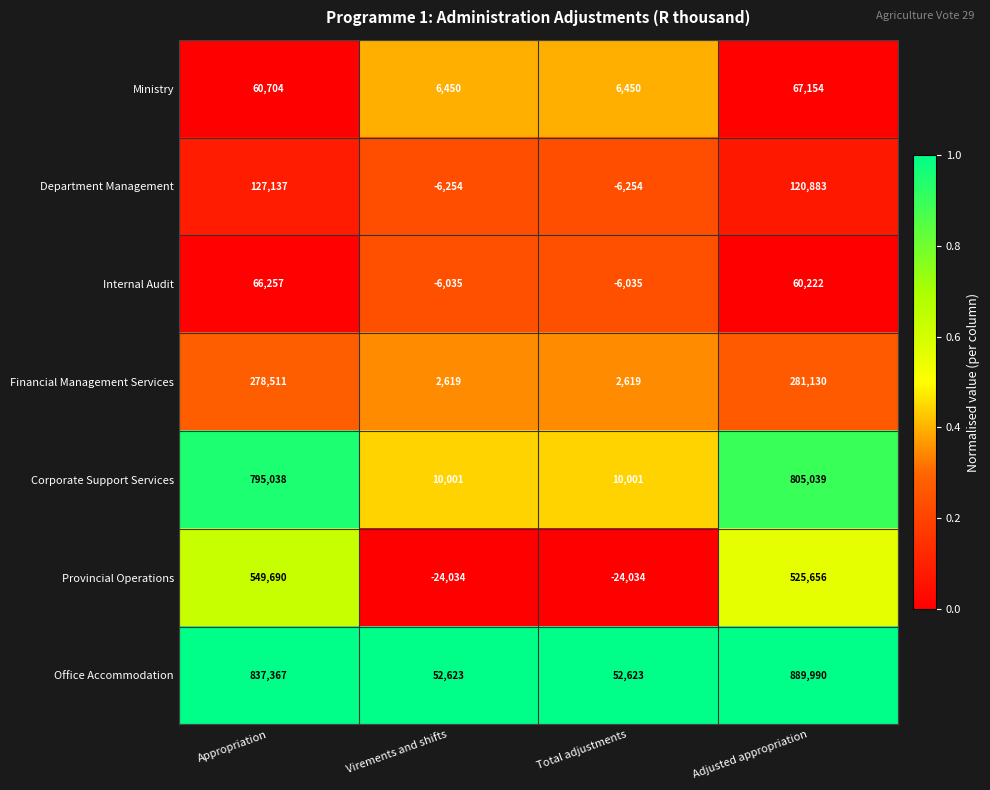

Rank the series at Virements and shifts from lowest to highest value.

Provincial Operations, Department Management, Internal Audit, Financial Management Services, Ministry, Corporate Support Services, Office Accommodation